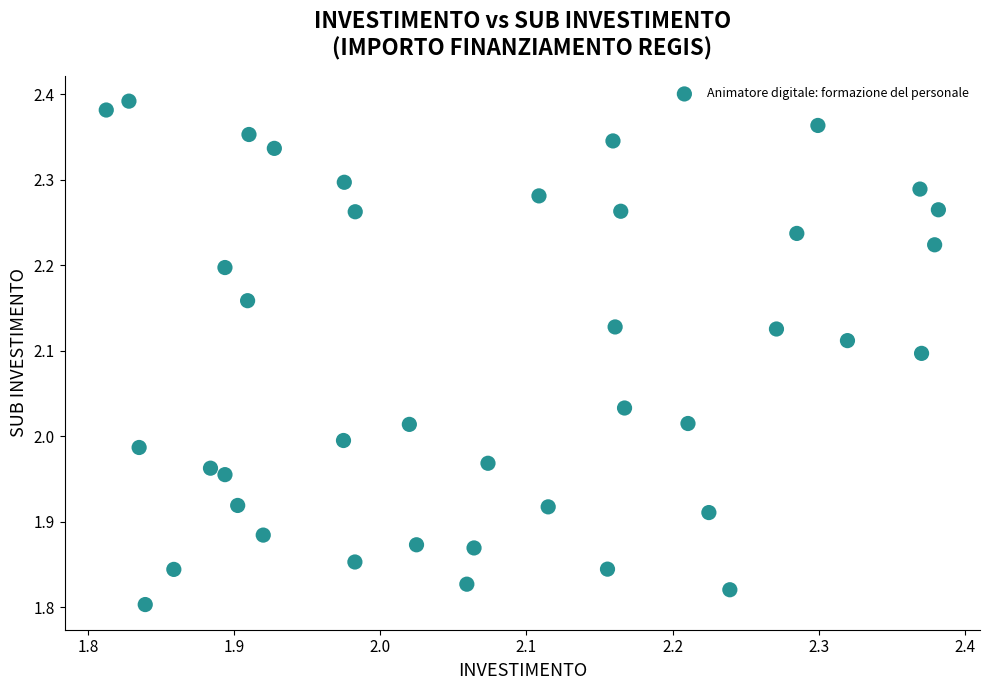

What is the range of Y values (max minus min)?

0.6